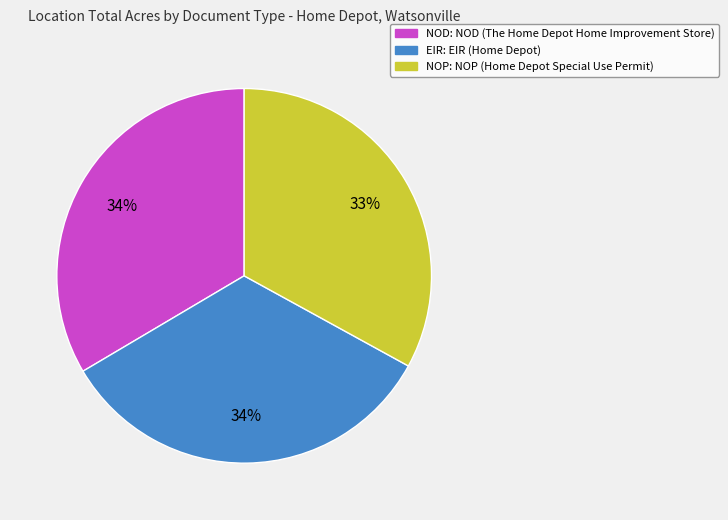

Does any single category account for the majority?

No